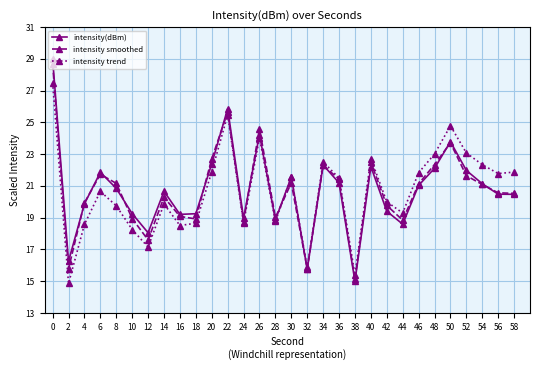

Rank the categories by intensity(dBm) value from lowest to highest.

38, 32, 2, 12, 44, 28, 24, 16, 18, 10, 42, 4, 58, 56, 14, 8, 46, 54, 36, 30, 6, 52, 48, 40, 34, 20, 50, 26, 22, 0